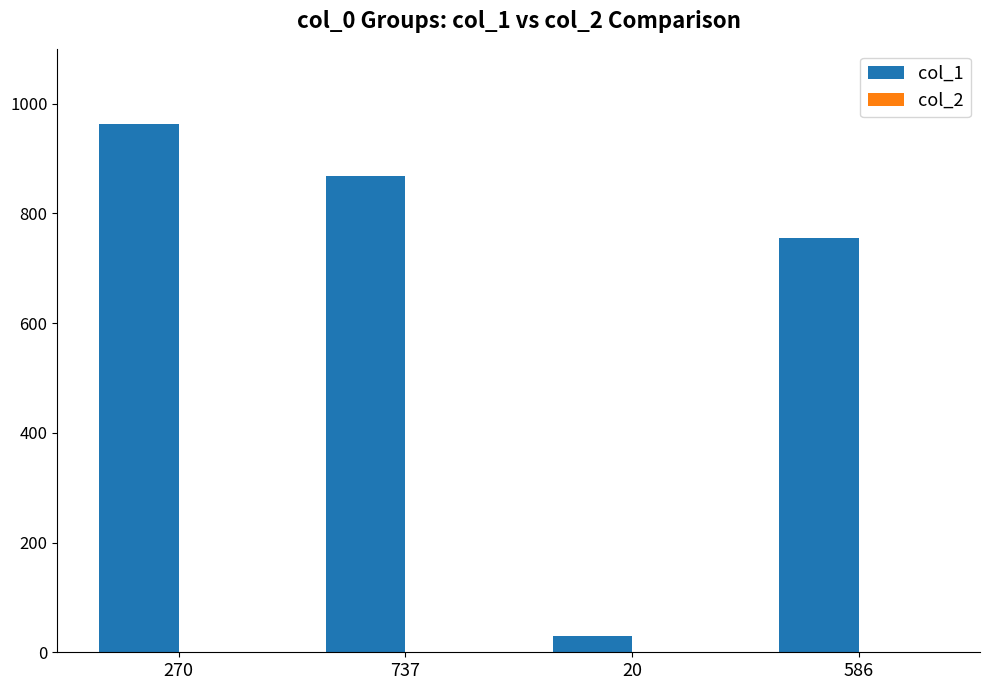

At which category is the sum across all series the highest?

270